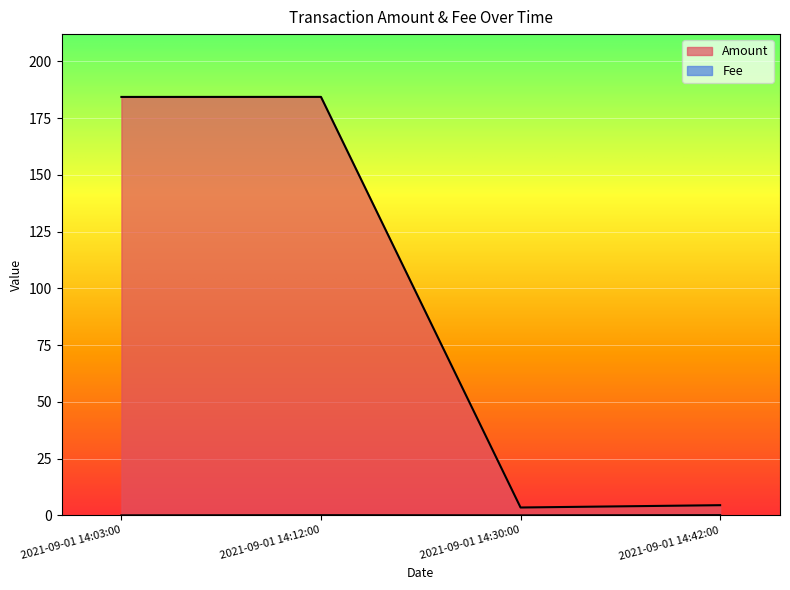

In Fee, how many points are lower than both neighbors (excluding endpoints)?

1